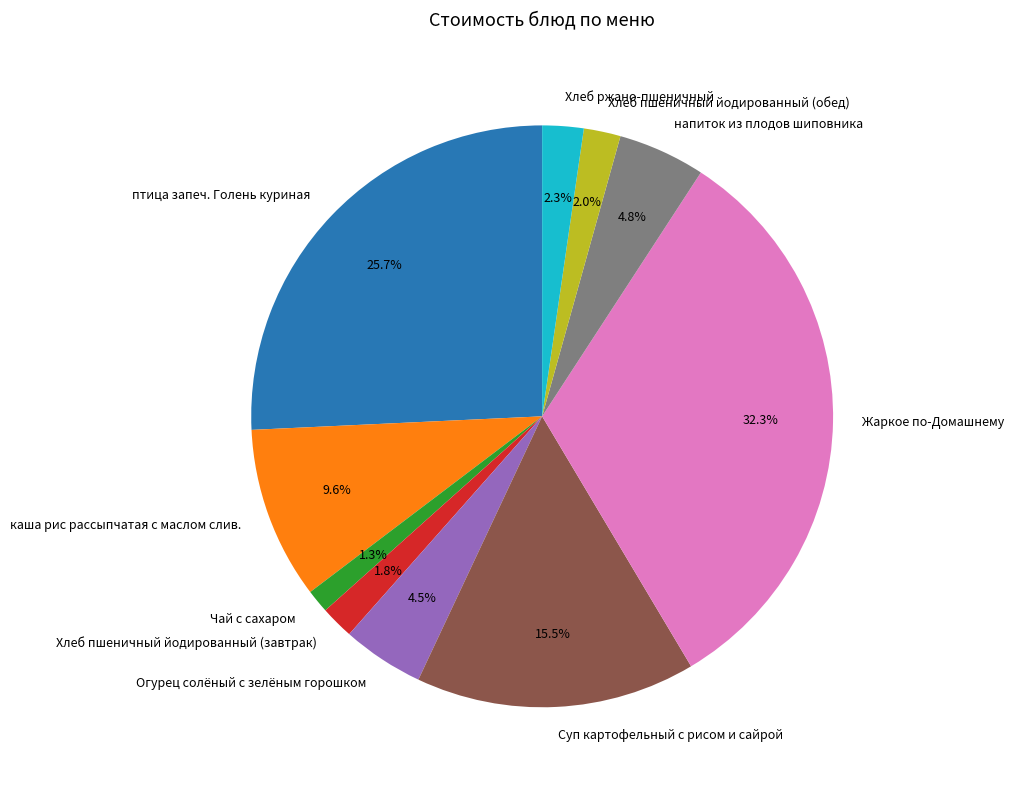

Is it true that Хлеб пшеничный йодированный (обед) is 14% of the pie?

False